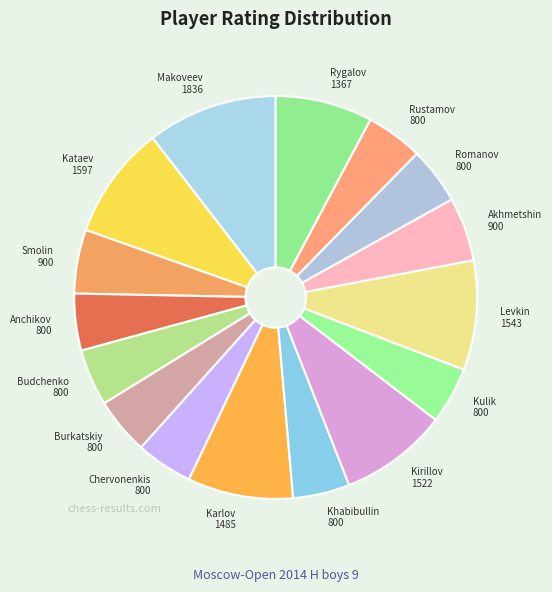

Does Budchenko 800 account for over 50% of the chart?

No